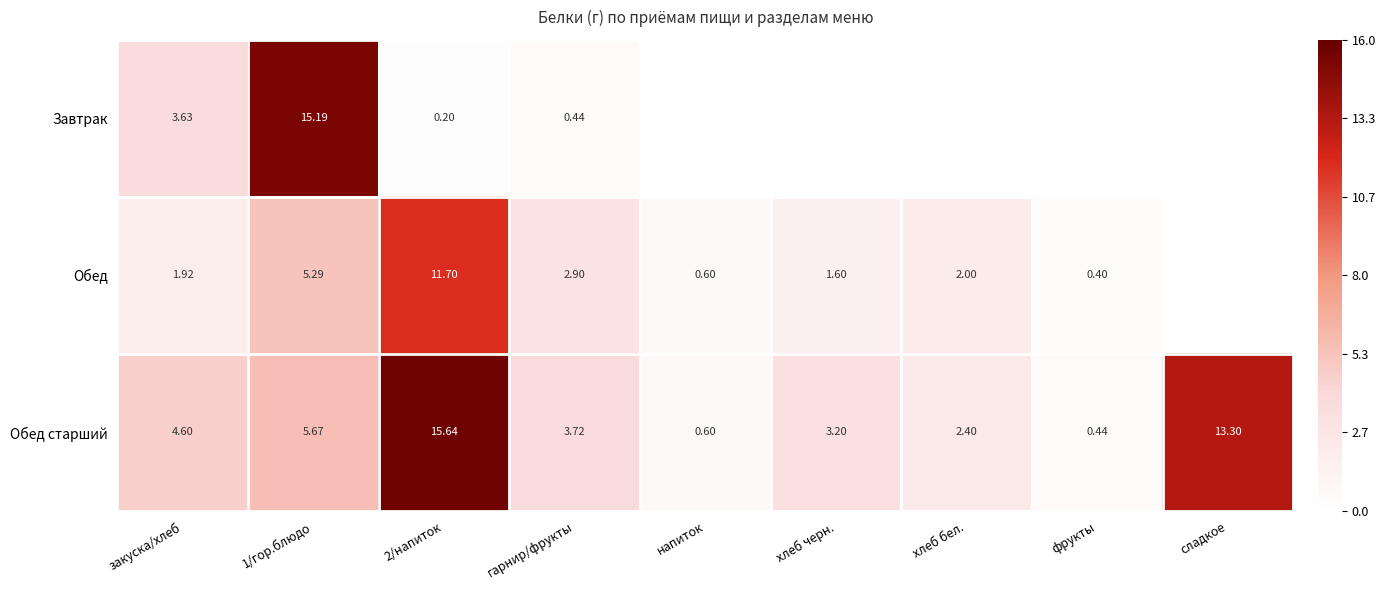

How many series are shown in this chart?

3